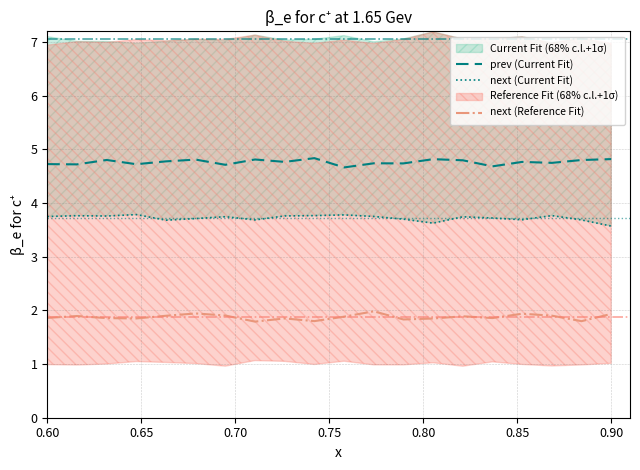

What is the maximum value for next (Reference Fit)?

2.0